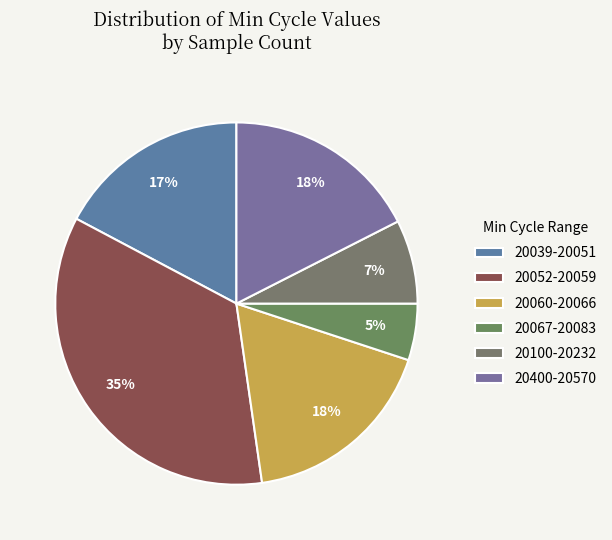

How many segments does this pie chart have?

6